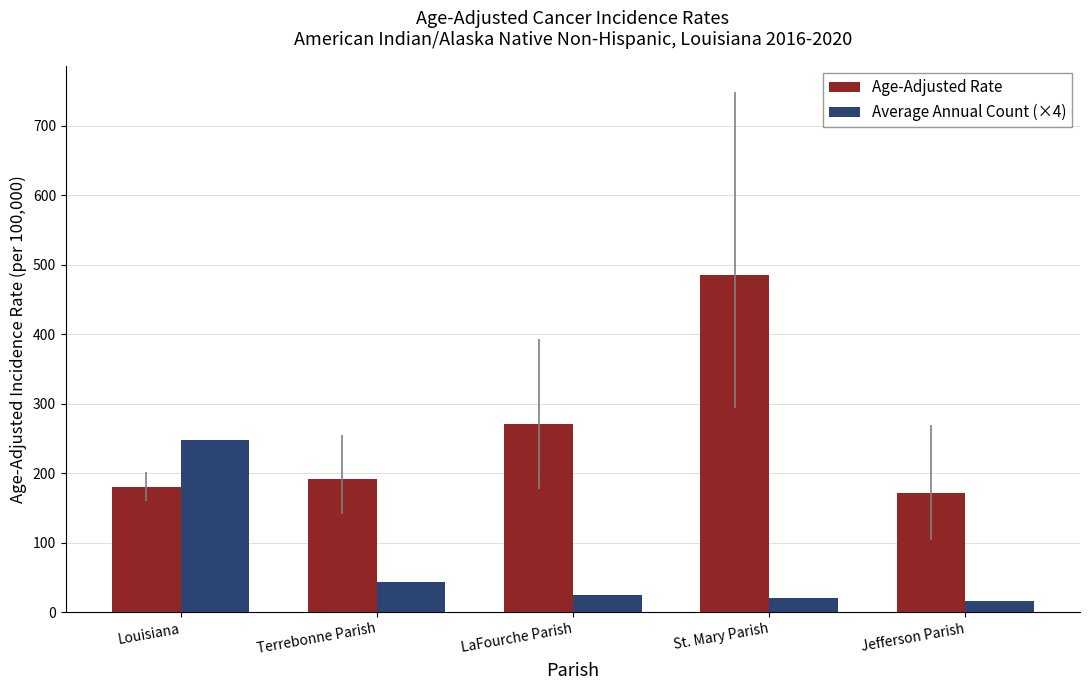

Reading left to right, transcribe all the data shown in this chart.

Age-Adjusted Rate: 180.2	191.9	270.8	484.5	170.8
Average Annual Count (×4): 248.0	44.0	24.0	20.0	16.0